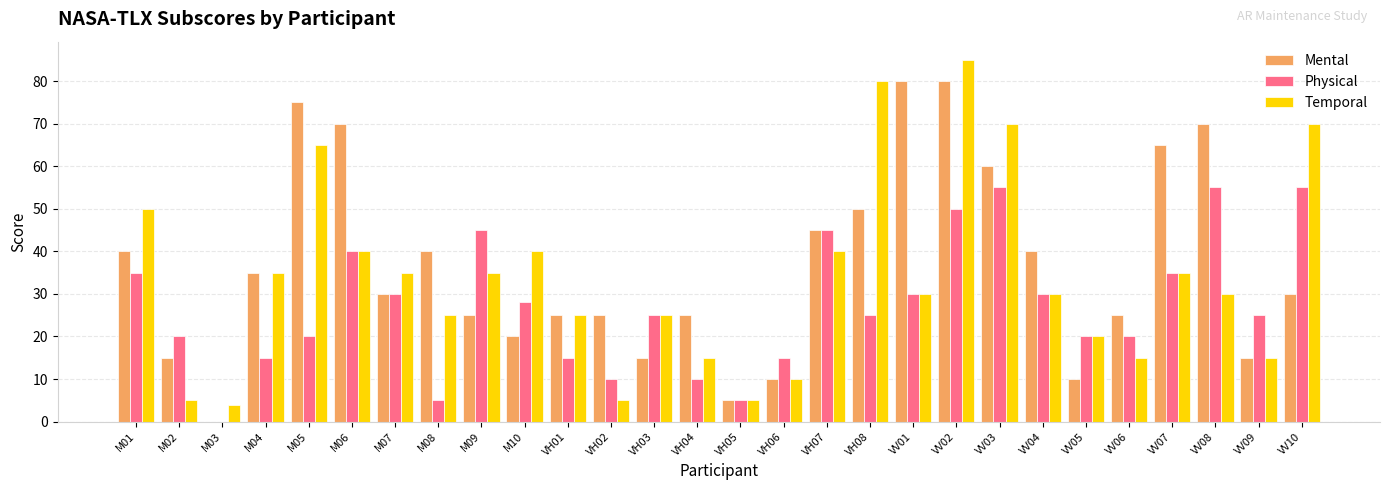

At which label does Temporal first exceed 30?

M01